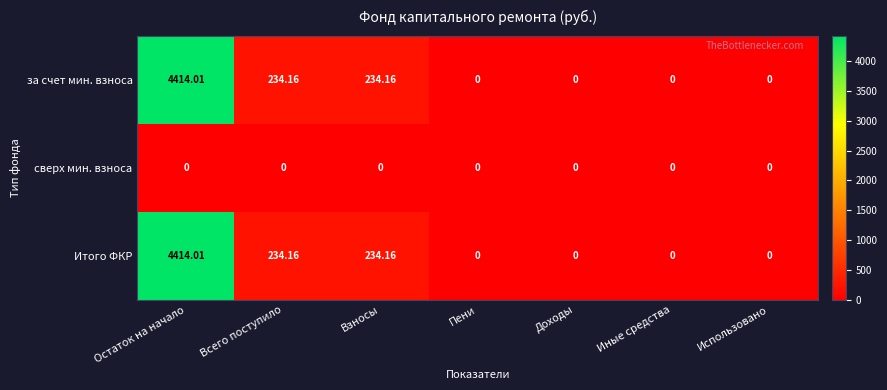

Is the value of сверх мин. взноса at Доходы greater than the value of за счет мин. взноса at Взносы?

No